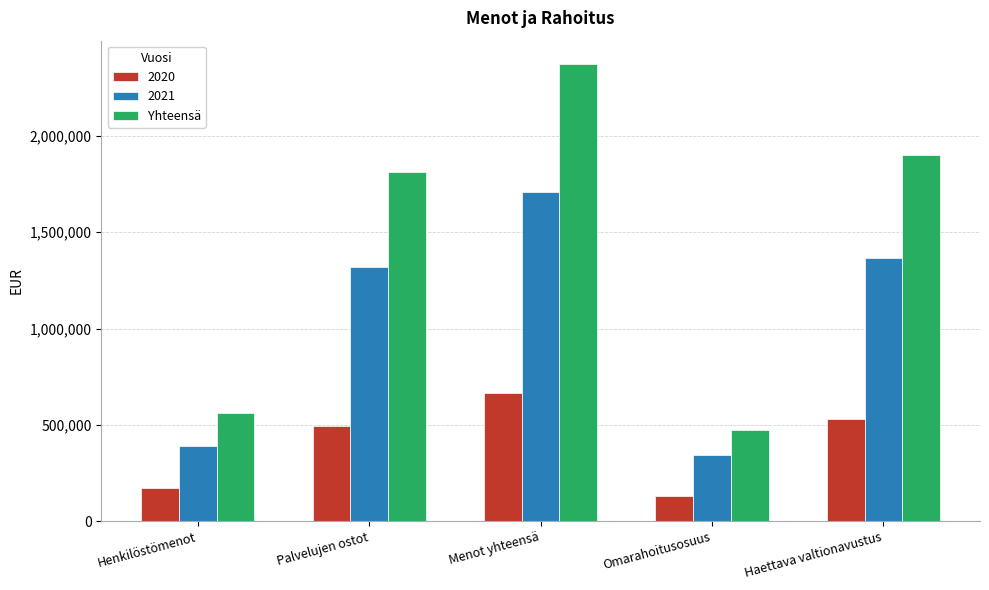

Read the 2021 value at Omarahoitusosuus.

341906.8